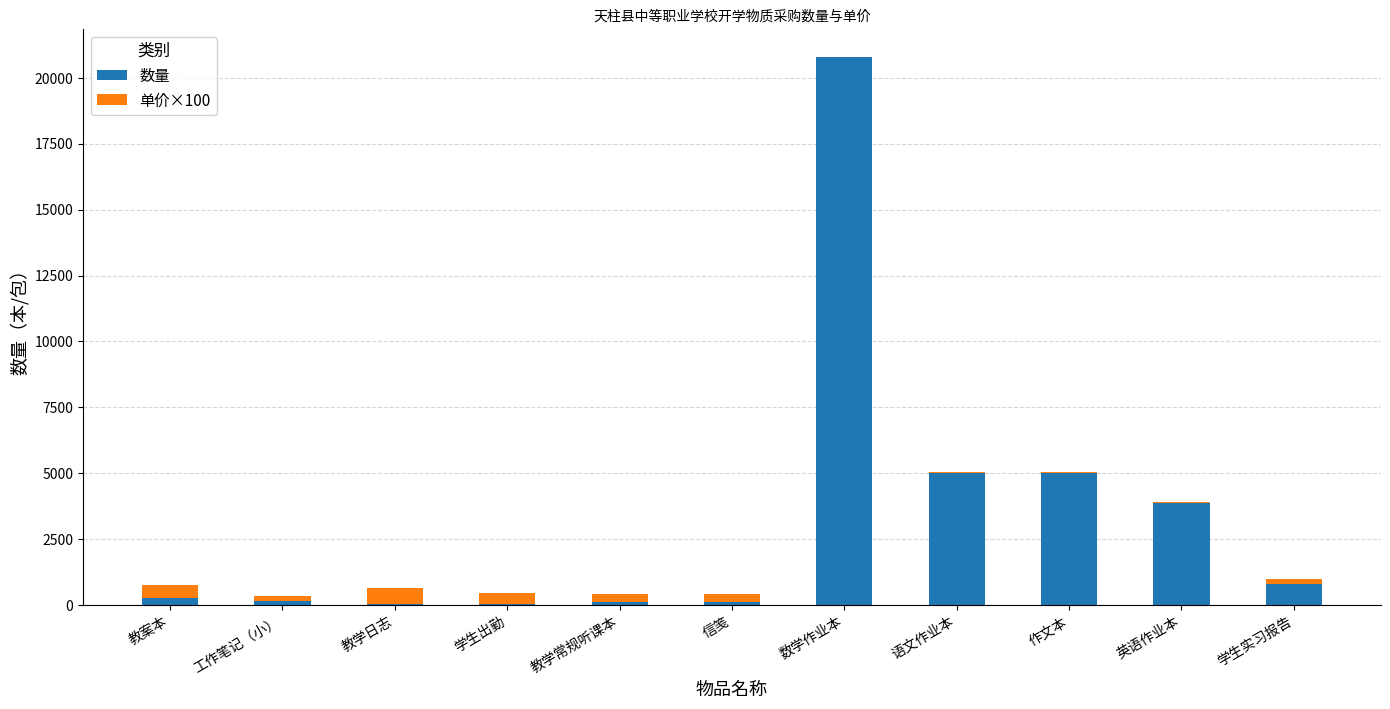

The value of 数量 at 数学作业本 is 20778. True or false?

True